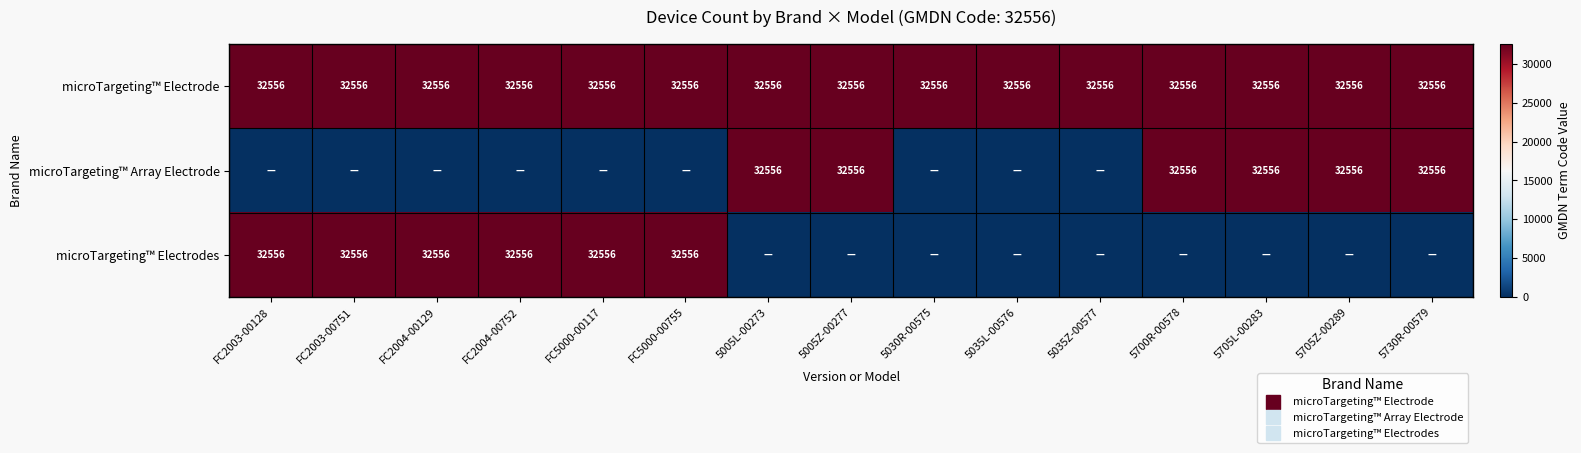

At which label is microTargeting™ Array Electrode closest to 16278?

FC2003-00128